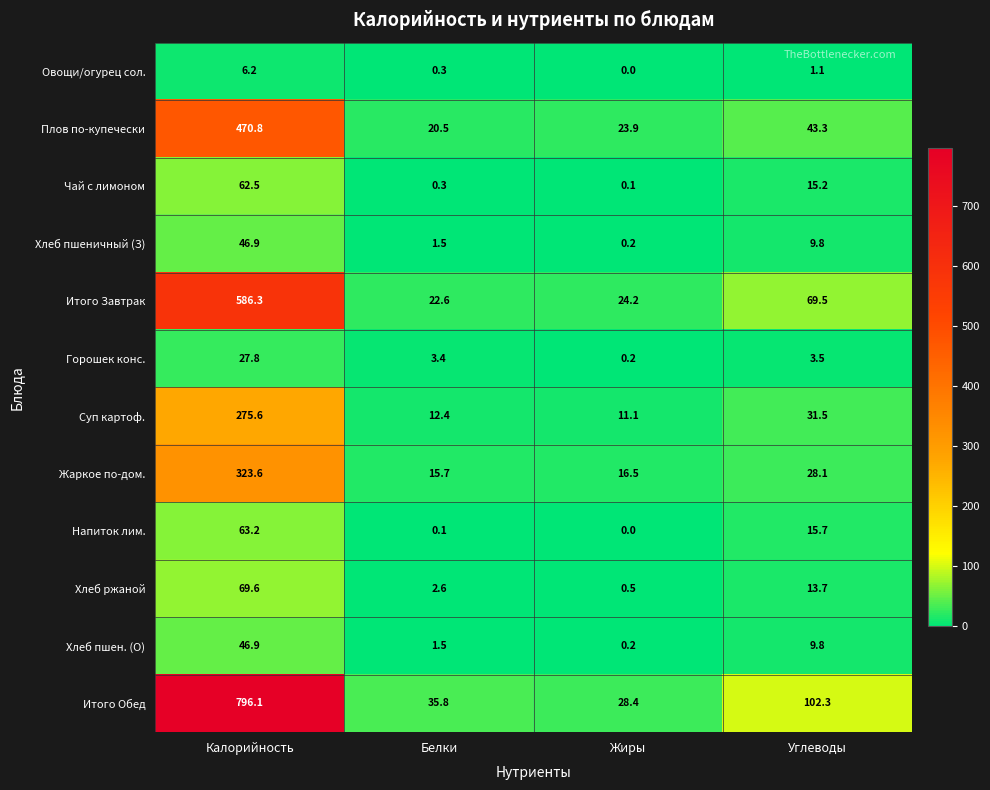

Is the value of Плов по-купечески at Жиры greater than the value of Овощи/огурец сол. at Жиры?

Yes